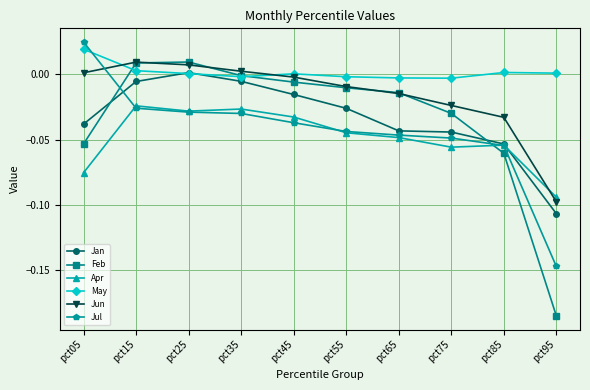

Which category has the highest value in the Jul series?

pct05